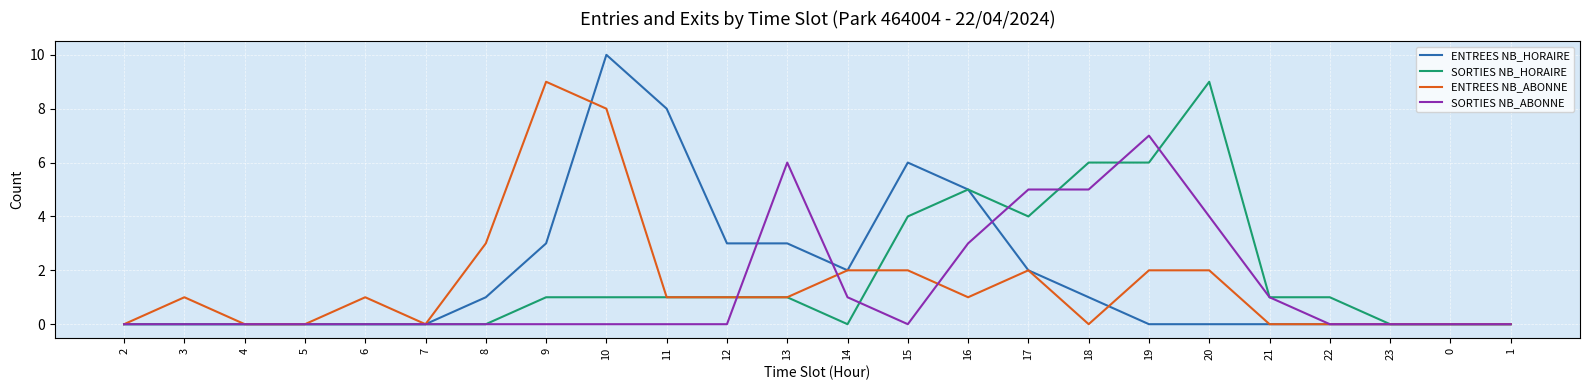

At which category does the chart reach its peak across all series?

10